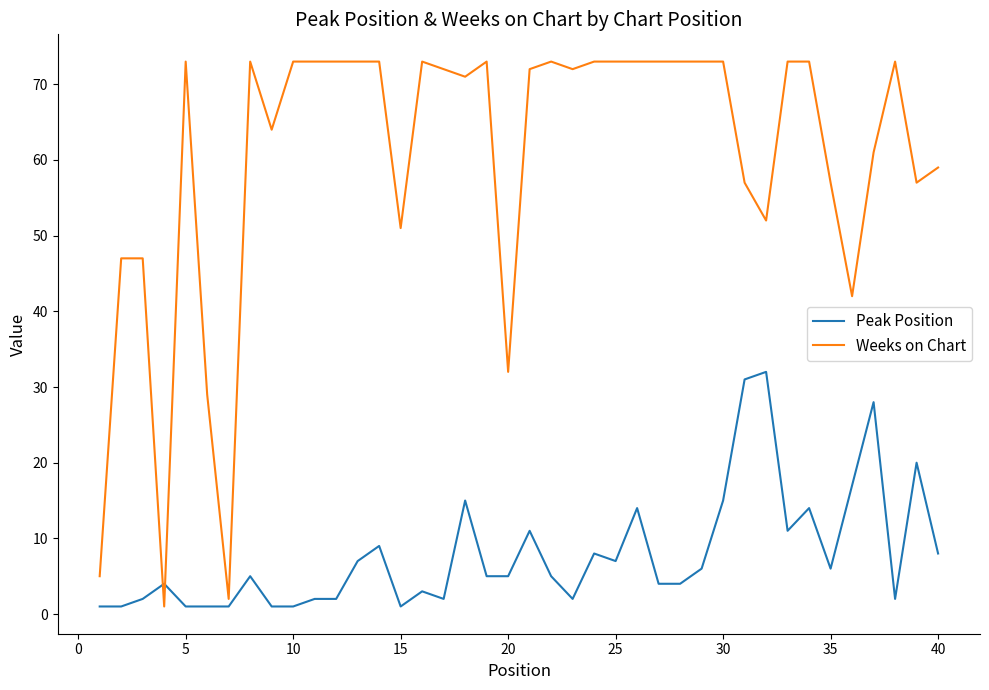

List the series in order of their peak value, highest first.

Weeks on Chart, Peak Position